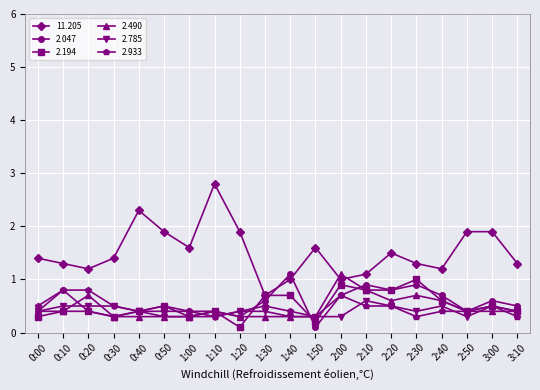

How many lines are shown in the chart?

6